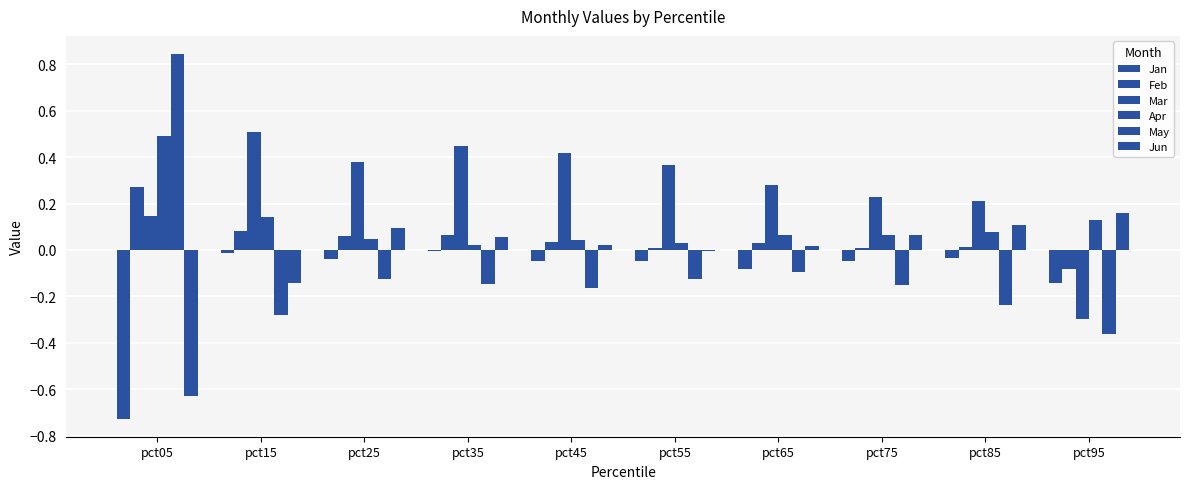

True or false: Jan has a value of -0.1 at pct55.

False